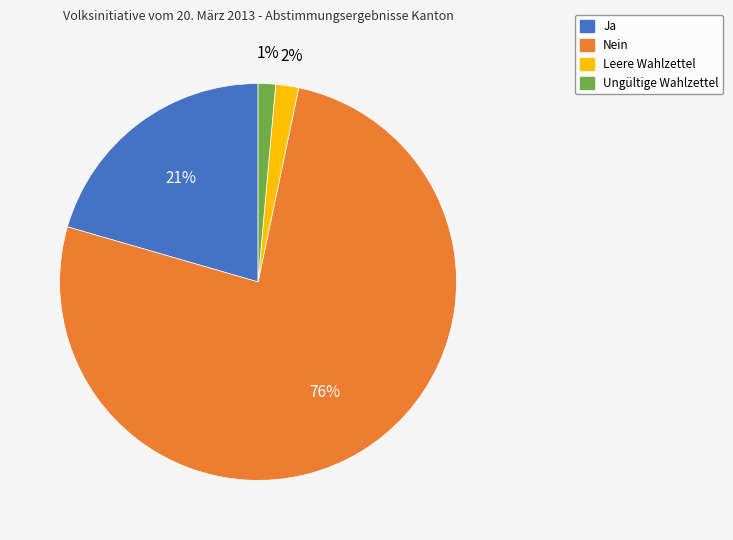

Which slice is the largest?

Nein